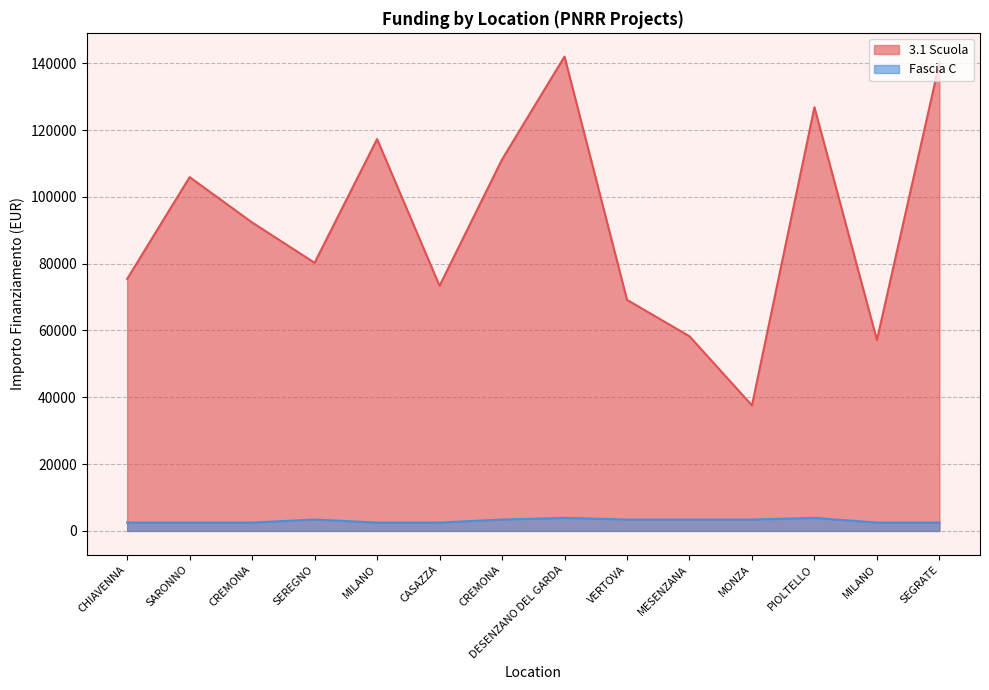

Reading left to right, extract all data points from this chart.

3.1 Scuola: 75442.6	105915.0	92341.9	80270.1	117311.1	73375.7	111198.7	142004.3	69180.1	58273.5	37577.6	126823.9	57143.9	140087.5
Fascia C: 2498.0	2498.0	2498.0	3413.0	2498.0	2498.0	3413.0	3903.0	3413.0	3413.0	3413.0	3903.0	2498.0	2498.0